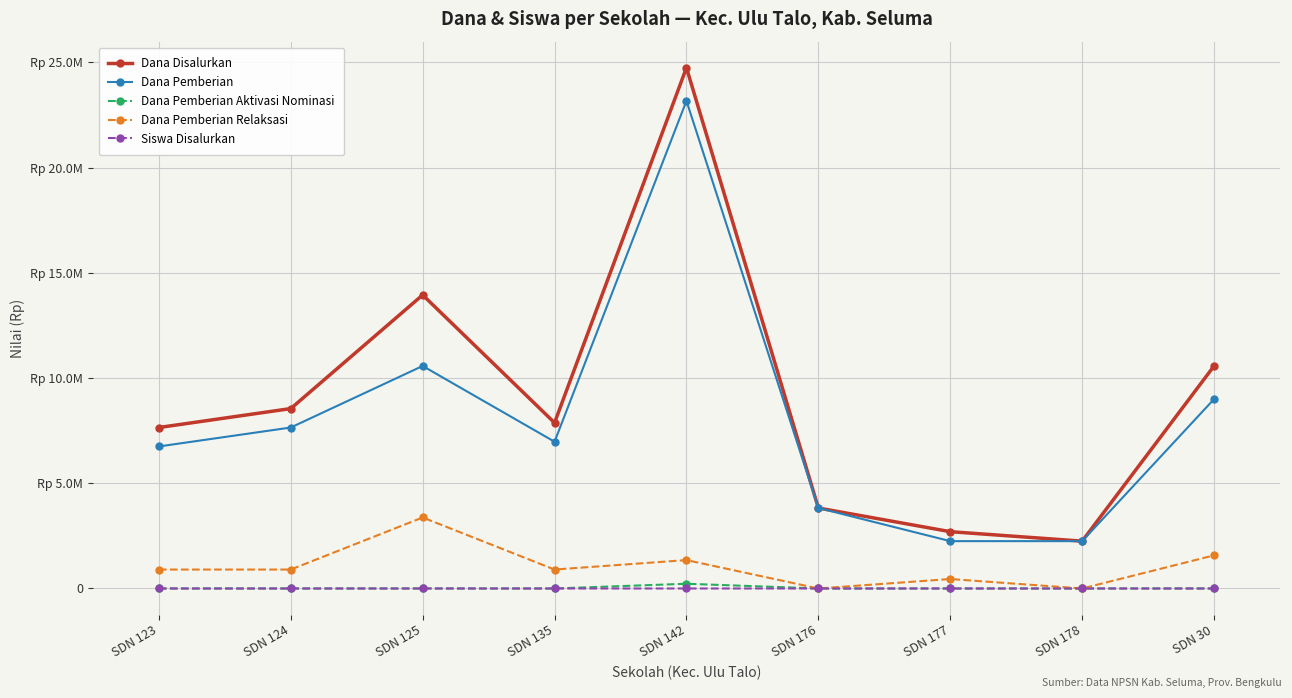

What are all the series names shown in the legend?

Dana Disalurkan, Dana Pemberian, Dana Pemberian Aktivasi Nominasi, Dana Pemberian Relaksasi, Siswa Disalurkan